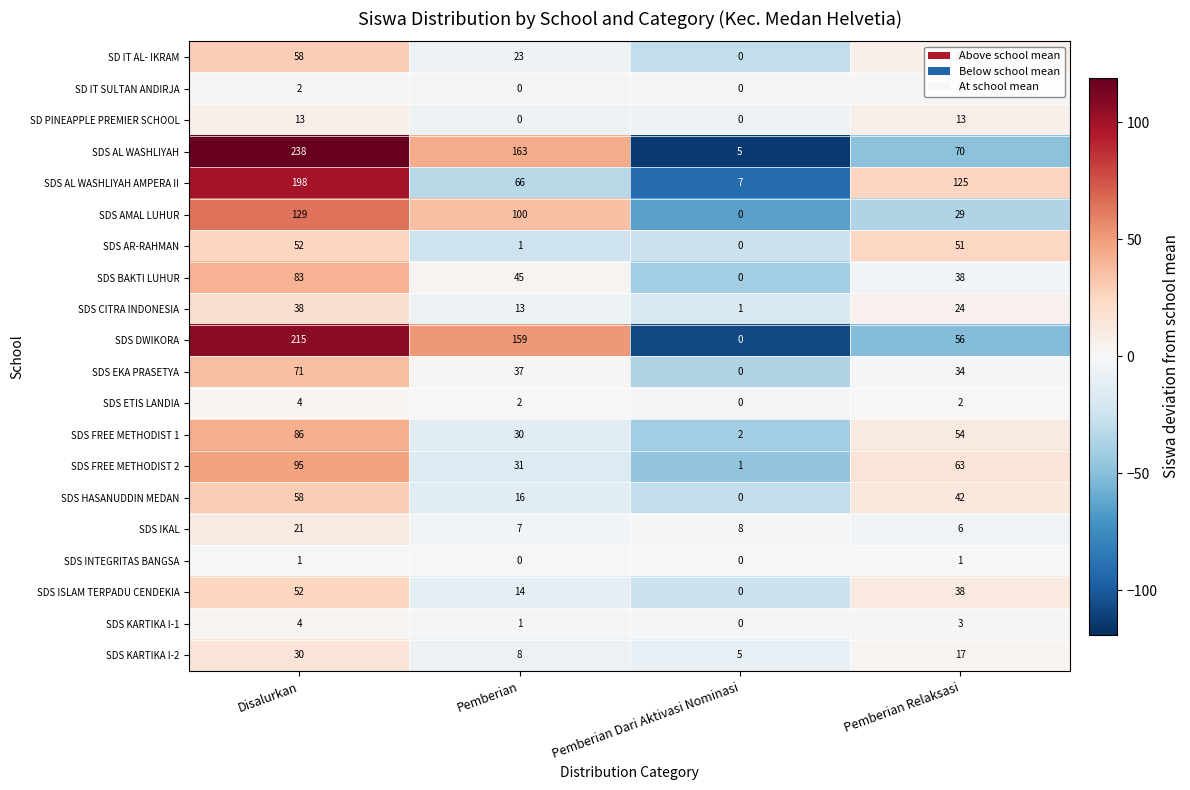

List the labels in order of SDS AR-RAHMAN value, smallest first.

Pemberian Dari Aktivasi Nominasi, Pemberian, Pemberian Relaksasi, Disalurkan